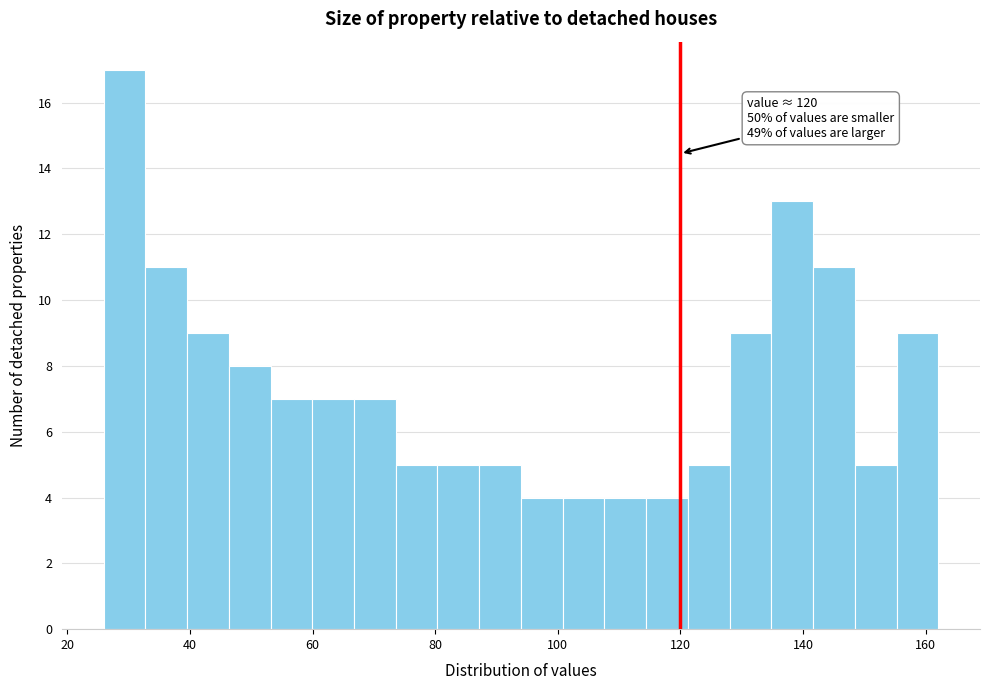

Read against the x-axis, roughly where is the centre of the tallest bar?

30